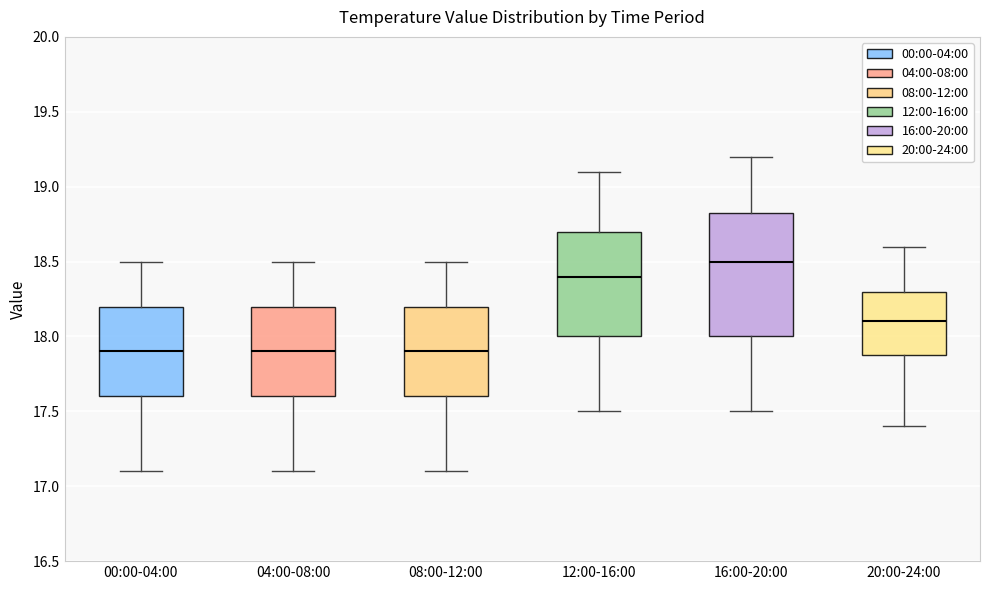

Which box's median line is the highest?

16:00-20:00